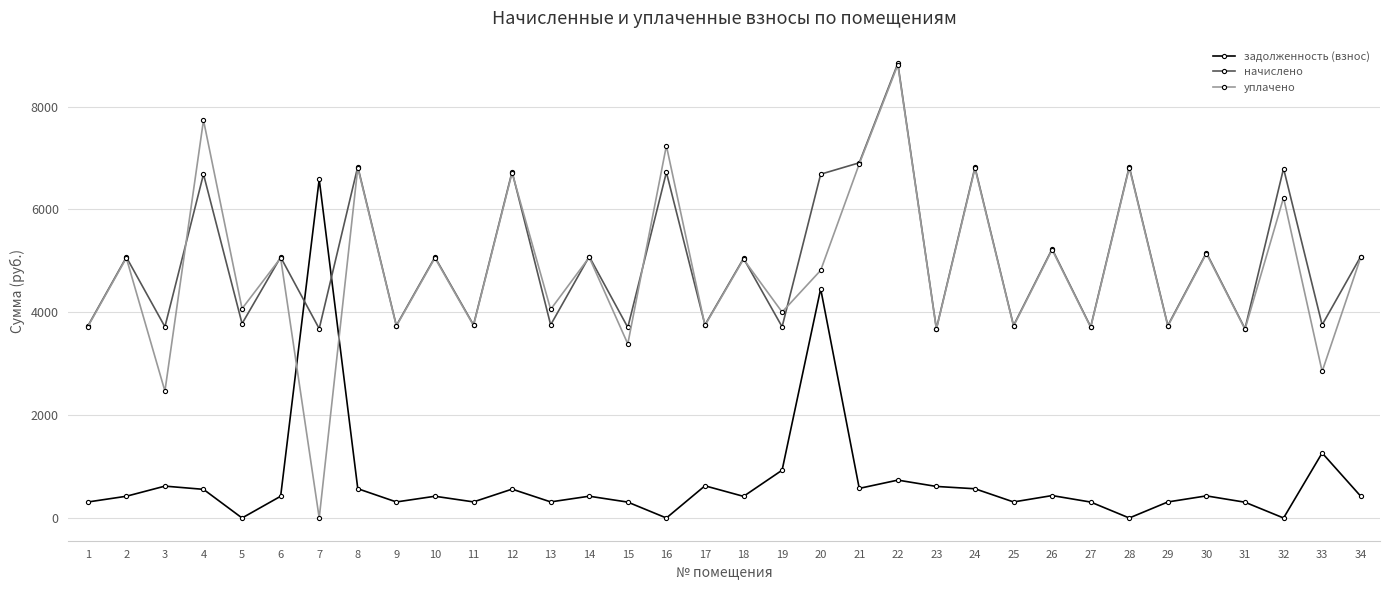

At which category is the sum across all series the highest?

22